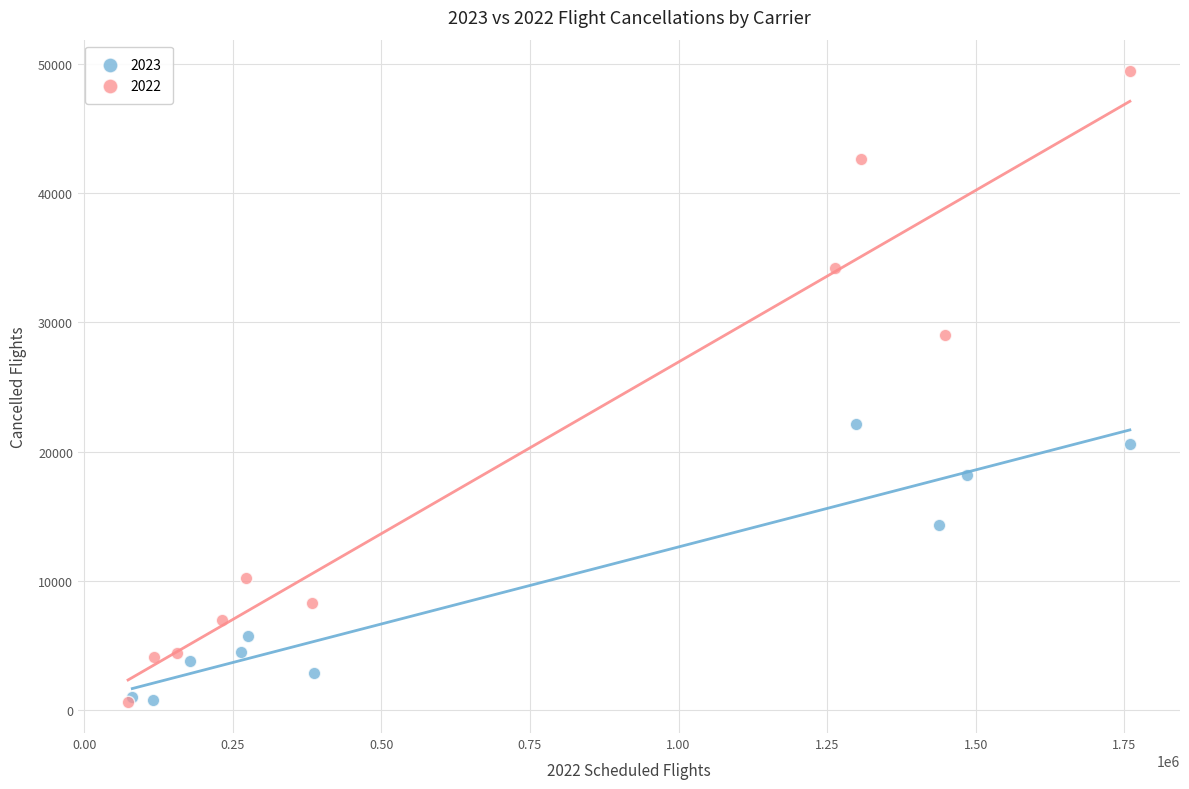

Which series has the largest Y range (max minus min)?

2022